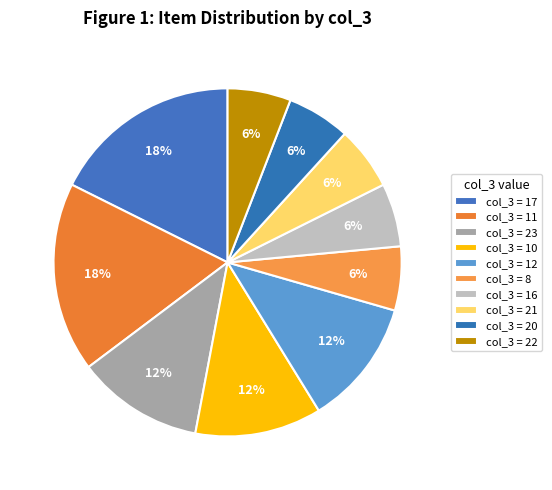

How many slices are in this pie chart?

10